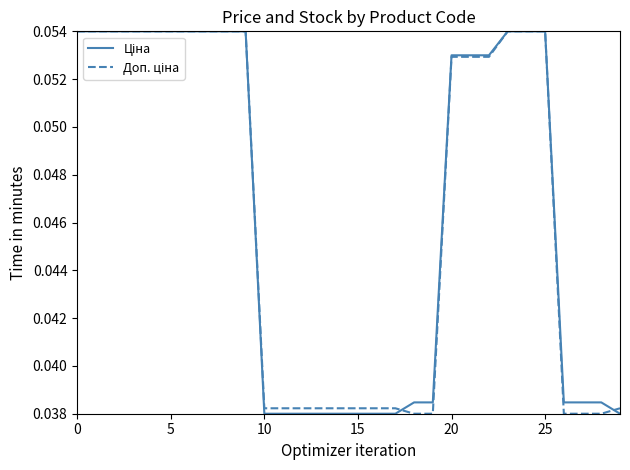

Count the Ціна values in the range 0 to 1.

30